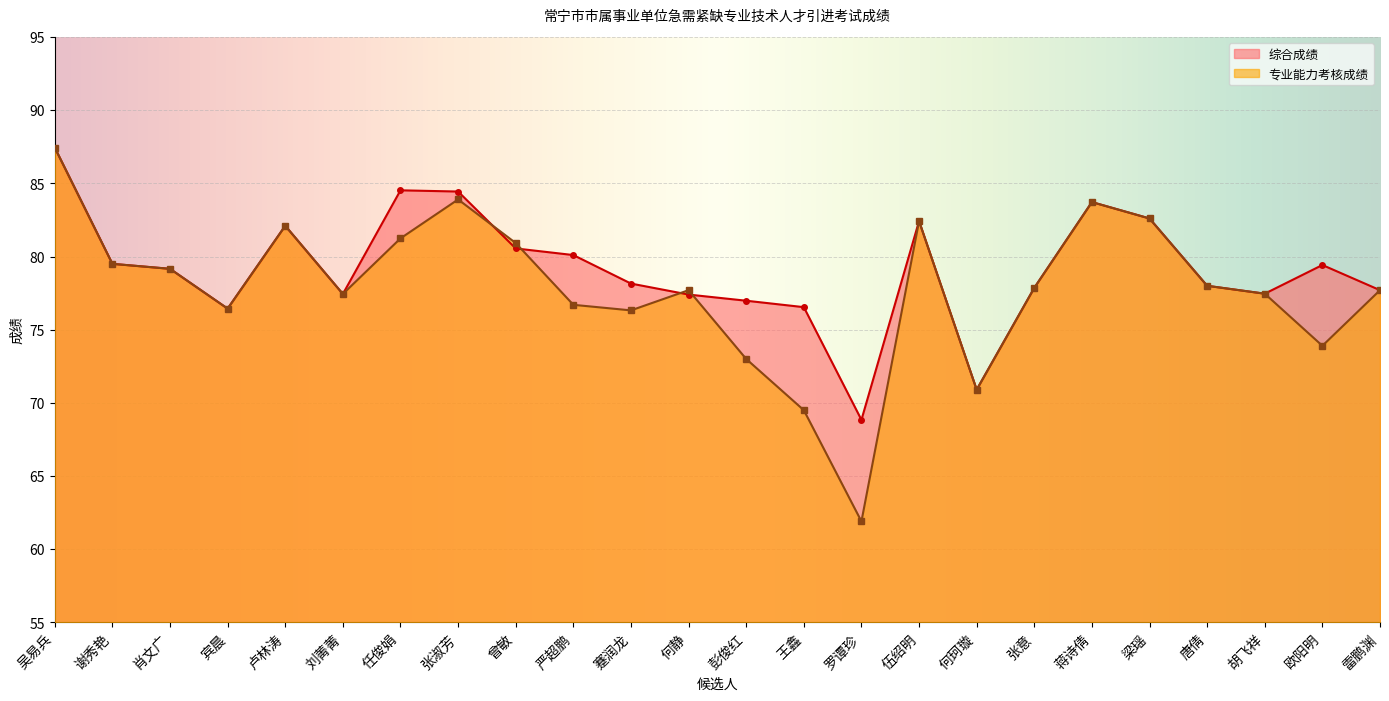

True or false: 专业能力考核成绩 and 综合成绩 intersect in this chart.

True